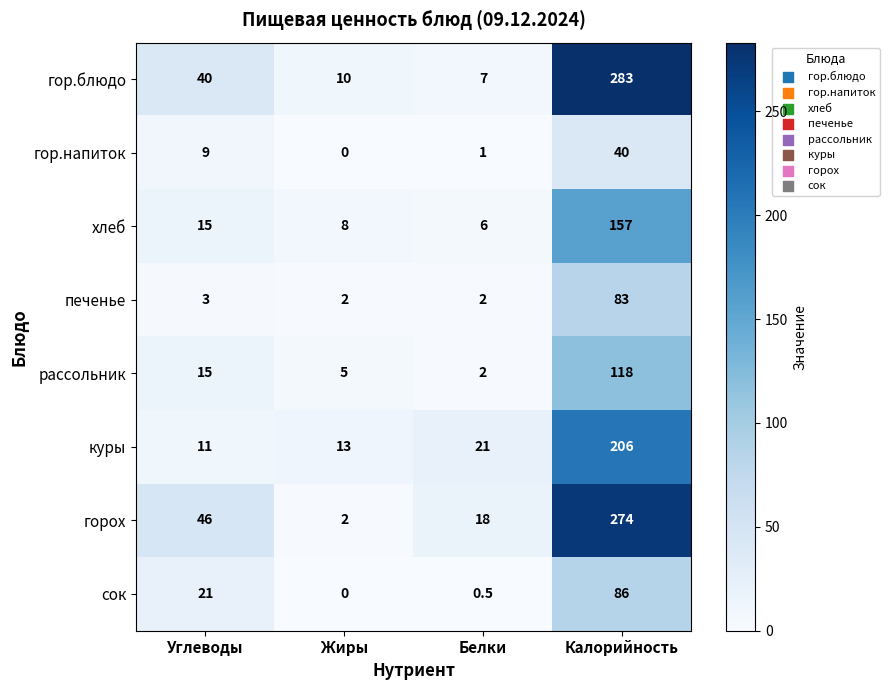

What is the spread (max minus min) of values at Жиры?

13.0